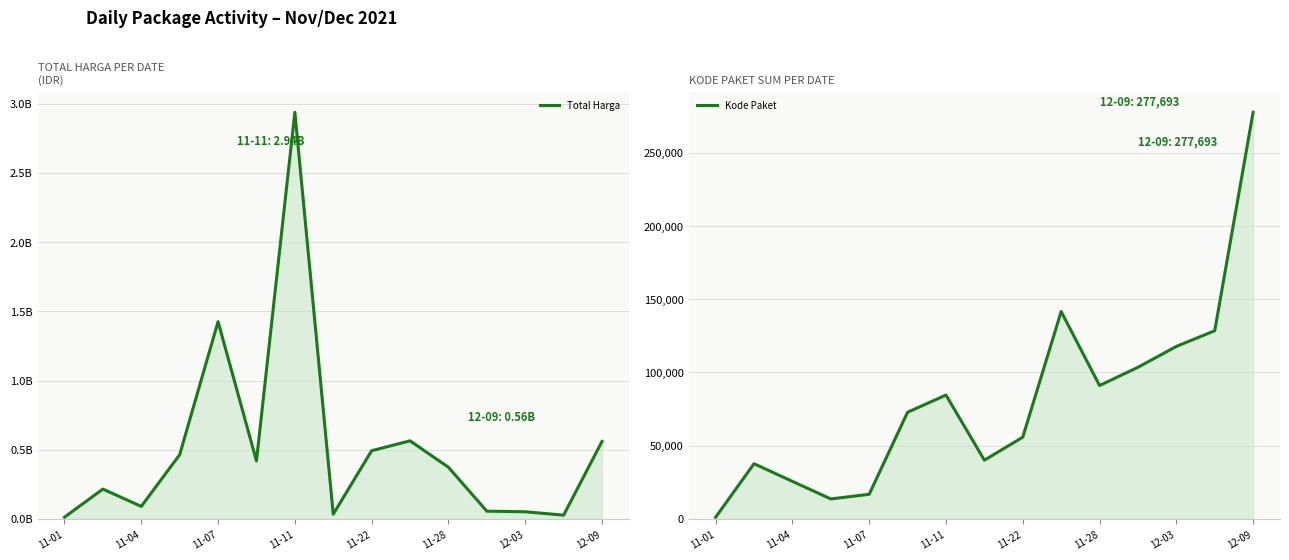

Which label corresponds to the smallest value in the chart?

11-01